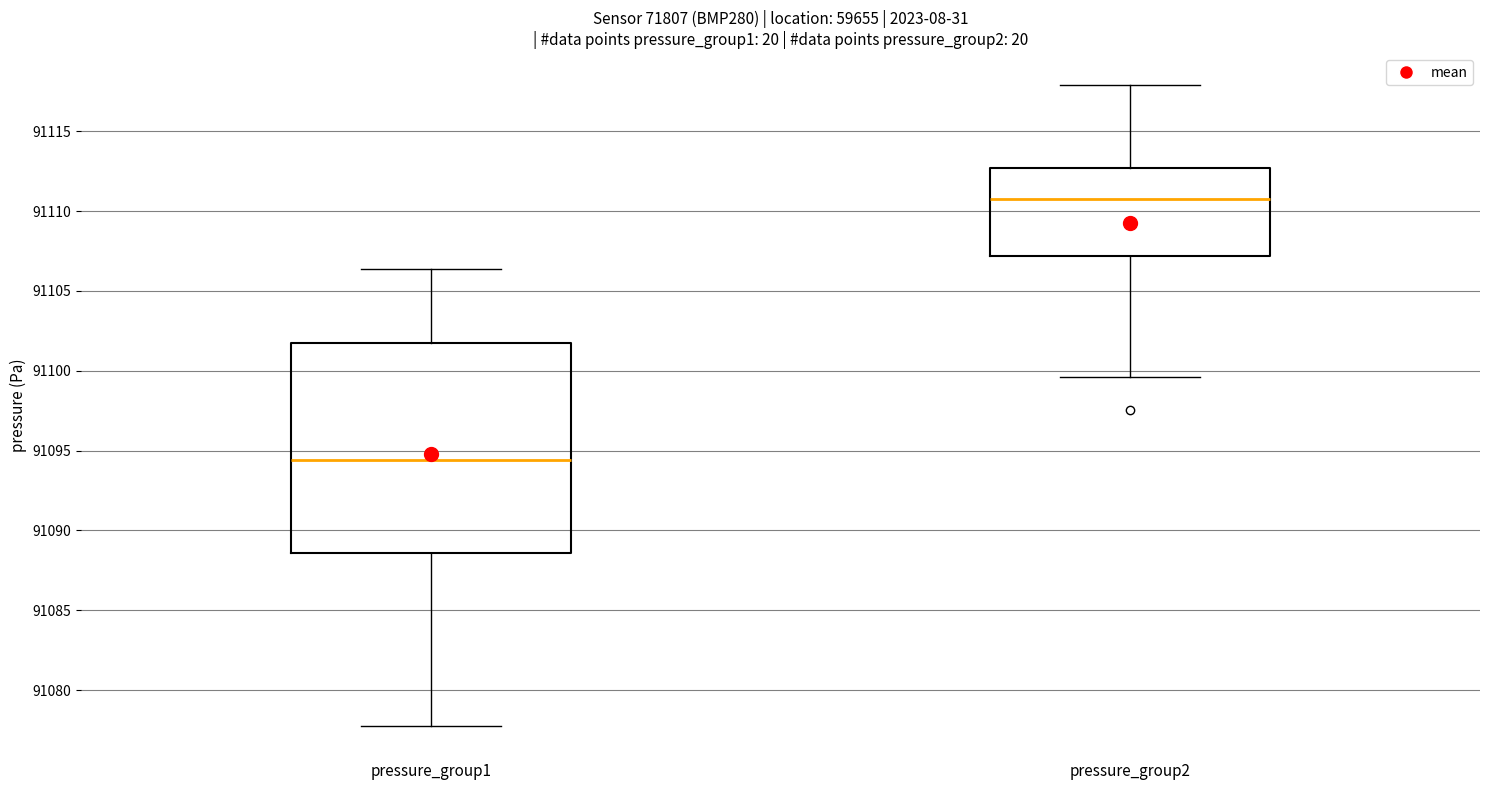

Reading left to right, read every box against the y-axis: the position of its median line, the range the box covers, and the ends of its whiskers. The values are not printed on the chart, so give them approximately, as read against the axis.

pressure_group1: median 91094.5, box 91088.5 to 91101.5, whiskers 91078.0 to 91106.5
pressure_group2: median 91111.0, box 91107.0 to 91112.5, whiskers 91099.5 to 91118.0